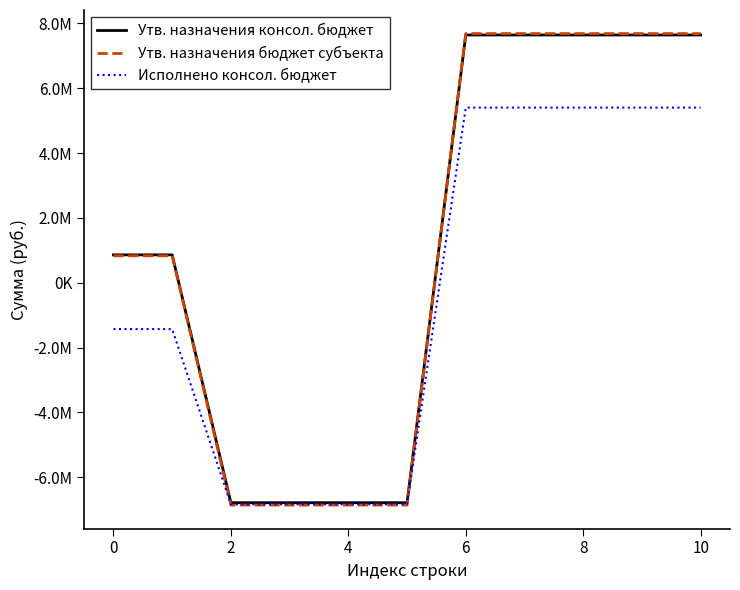

Does the chart have visible grid lines?

No